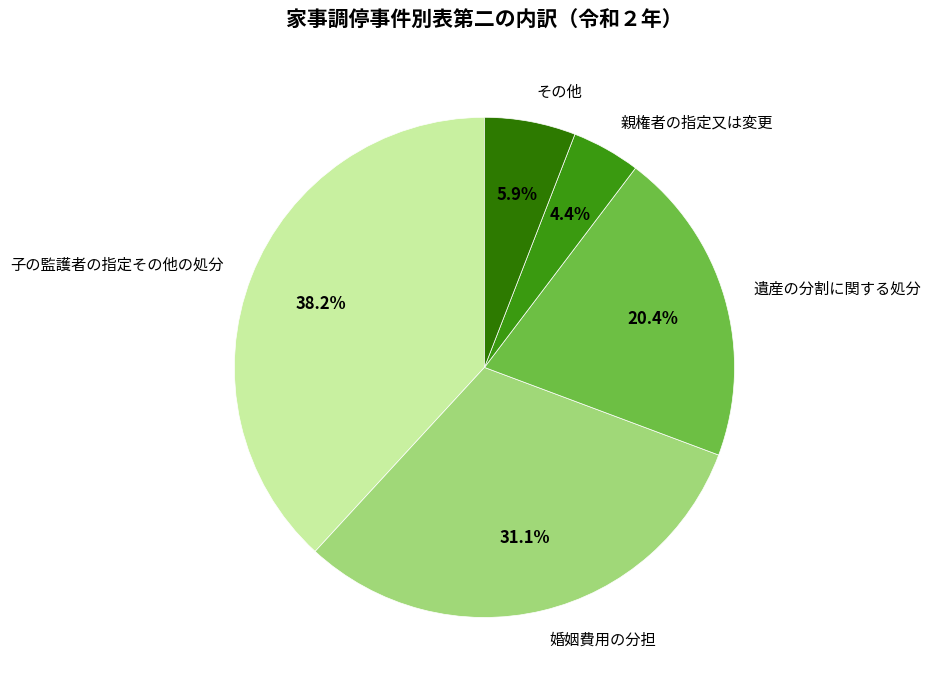

Does 親権者の指定又は変更 represent more than half of the total?

No